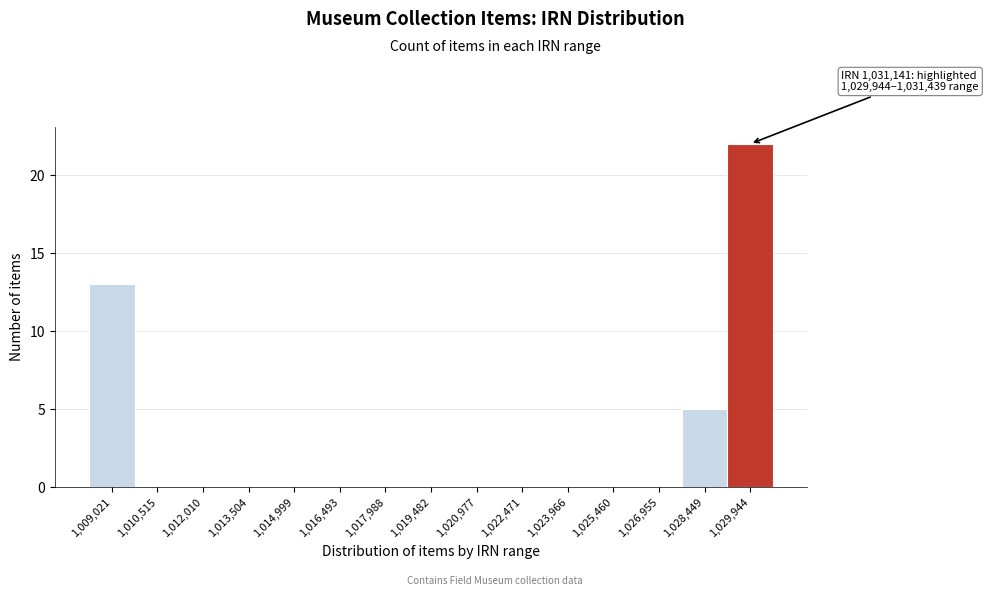

Reading left to right, what are all the values shown in this chart?

1,009,021=13	1,010,515=0	1,012,010=0	1,013,504=0	1,014,999=0	1,016,493=0	1,017,988=0	1,019,482=0	1,020,977=0	1,022,471=0	1,023,966=0	1,025,460=0	1,026,955=0	1,028,449=5	1,029,944=22